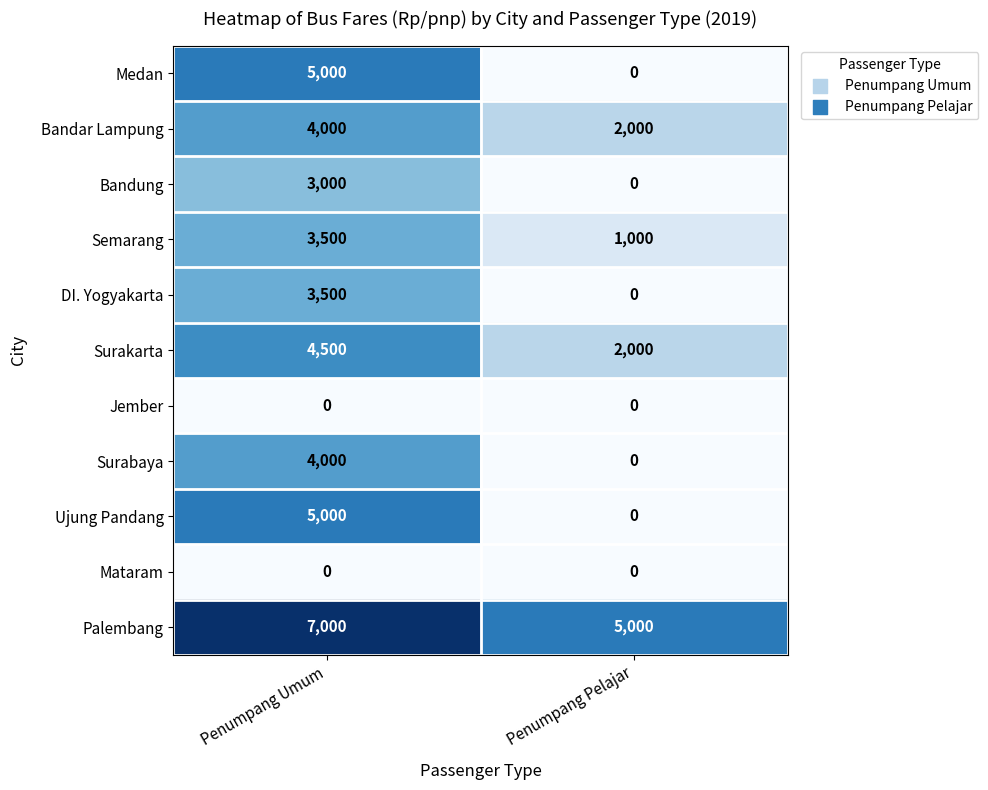

The value of Semarang at Penumpang Pelajar is 1000. True or false?

True